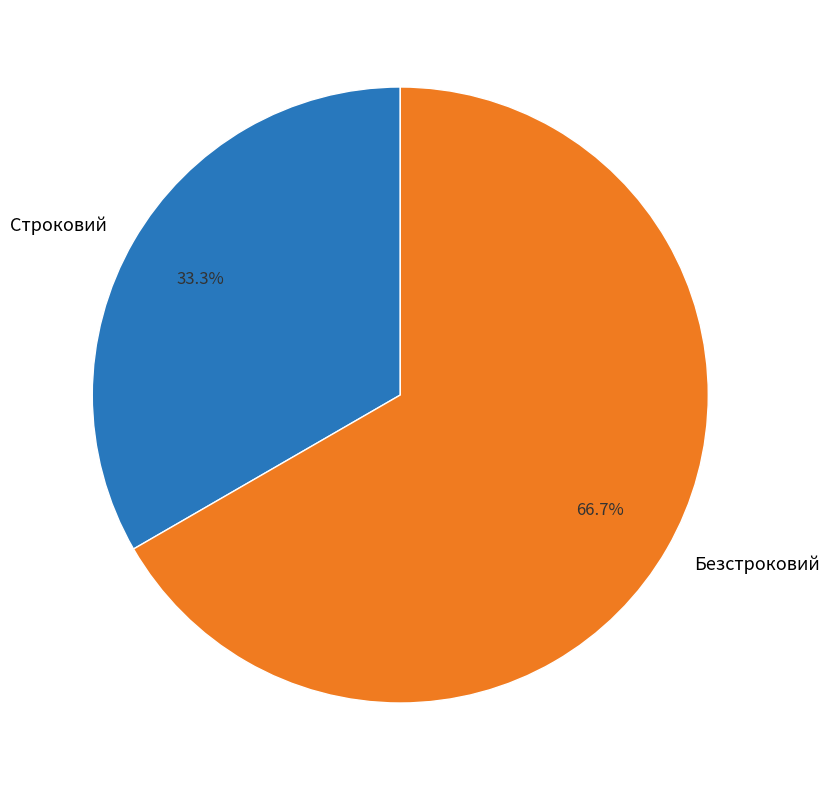

Which category accounts for the majority?

Безстроковий